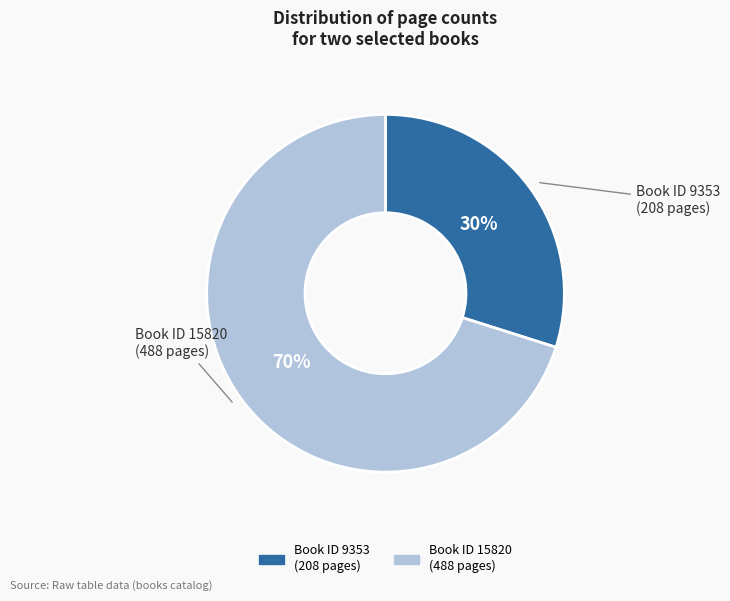

To the nearest percent, what is the difference between the largest and smallest slice percentages?

40%